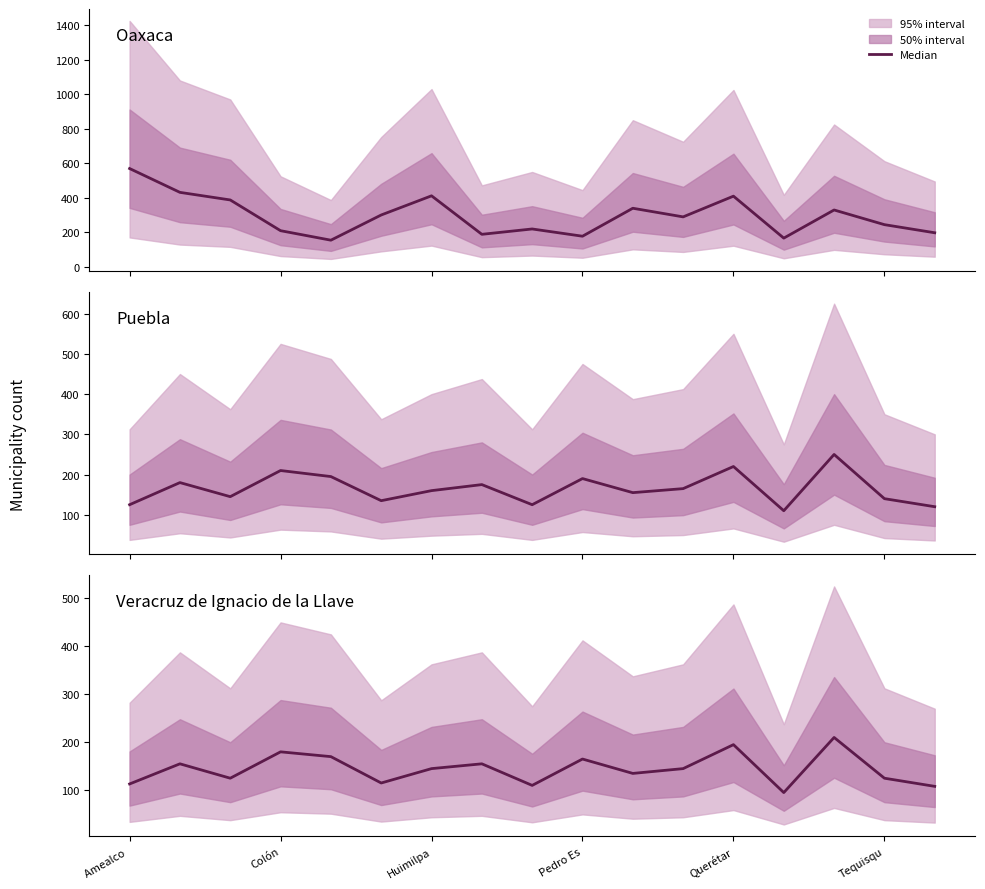

At which category does the chart reach its peak across all series?

Amealco 